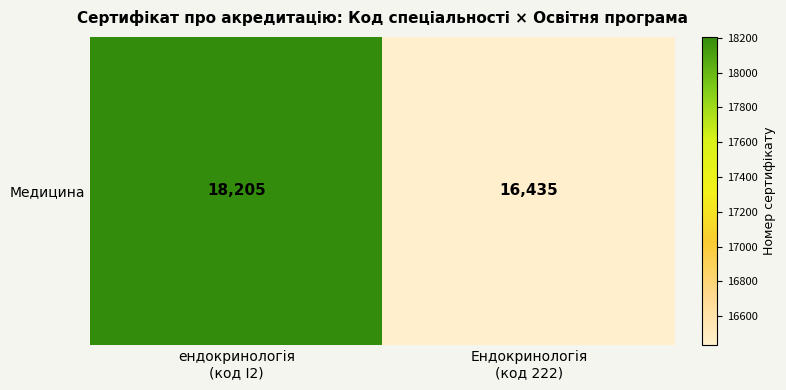

How many values are between 16435 and 18205?

2